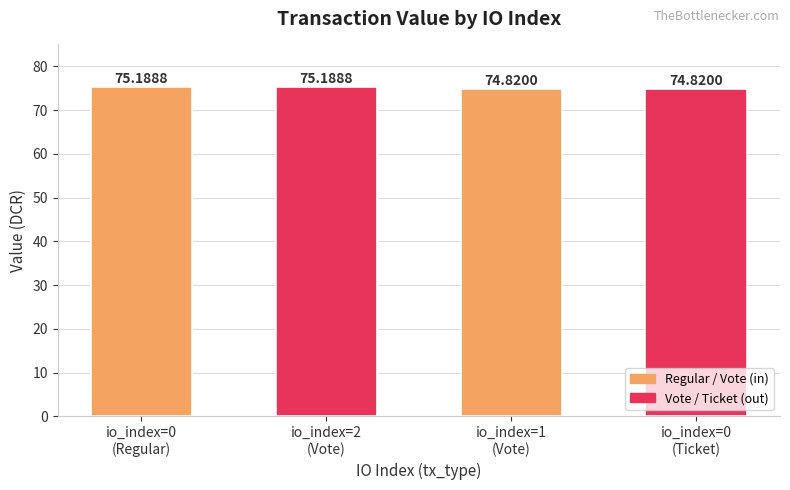

What is the smallest value displayed?

74.8